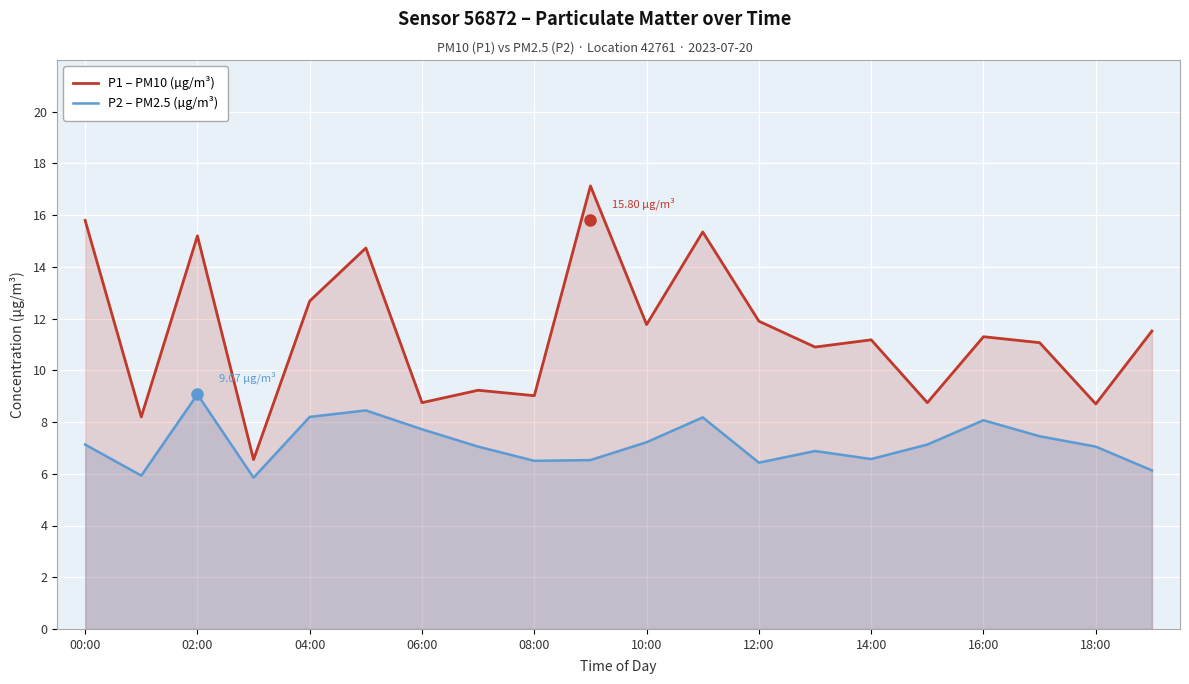

What is the difference between the second highest and minimum values in the P1 – PM10 (µg/m³) series?

9.2